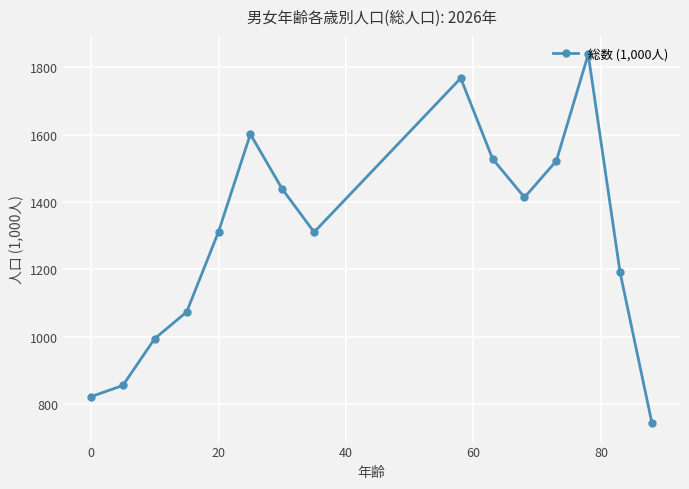

How many data points does each series have?

15